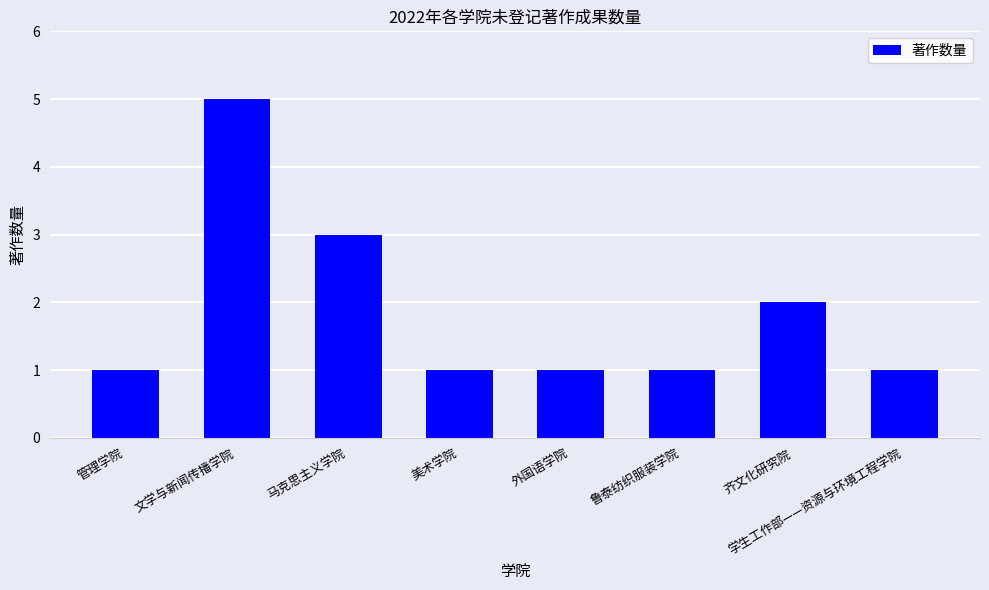

What is the sum of the values at 齐文化研究院 and 文学与新闻传播学院?

7